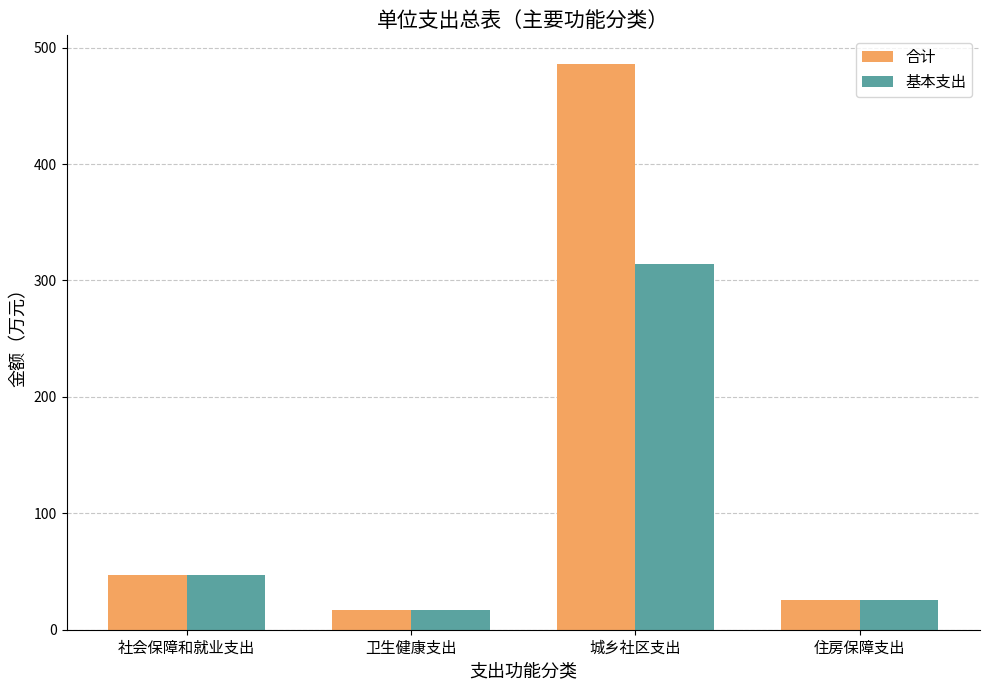

The 基本支出 series shows 508.8 at 城乡社区支出. True or false?

False